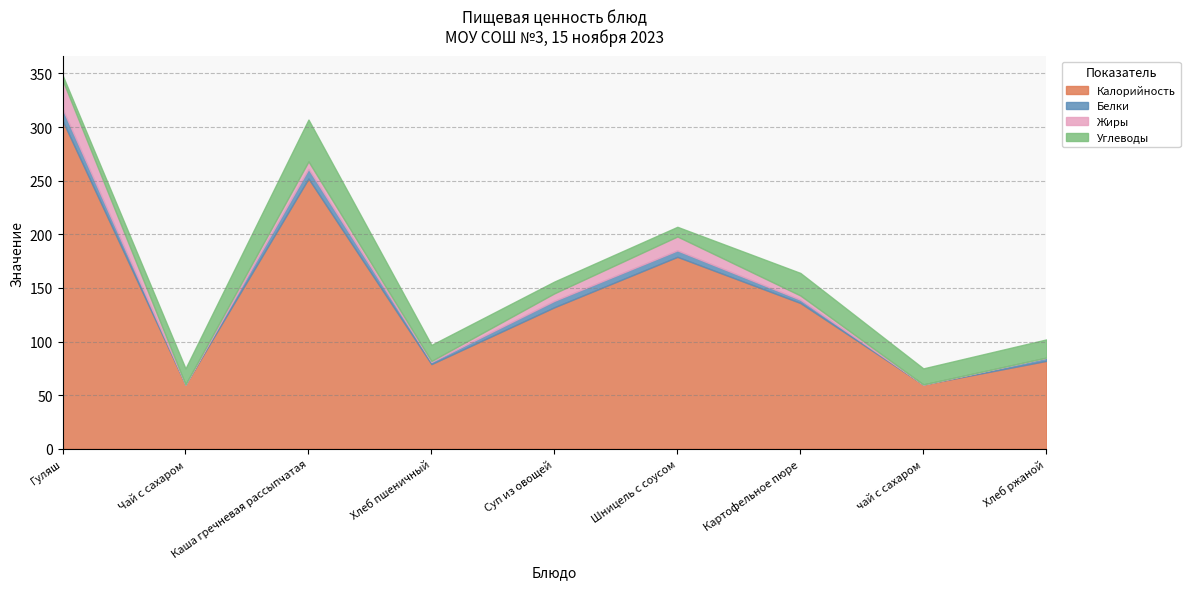

Which series changed the most between Чай с сахаром and чай с сахаром?

Калорийность